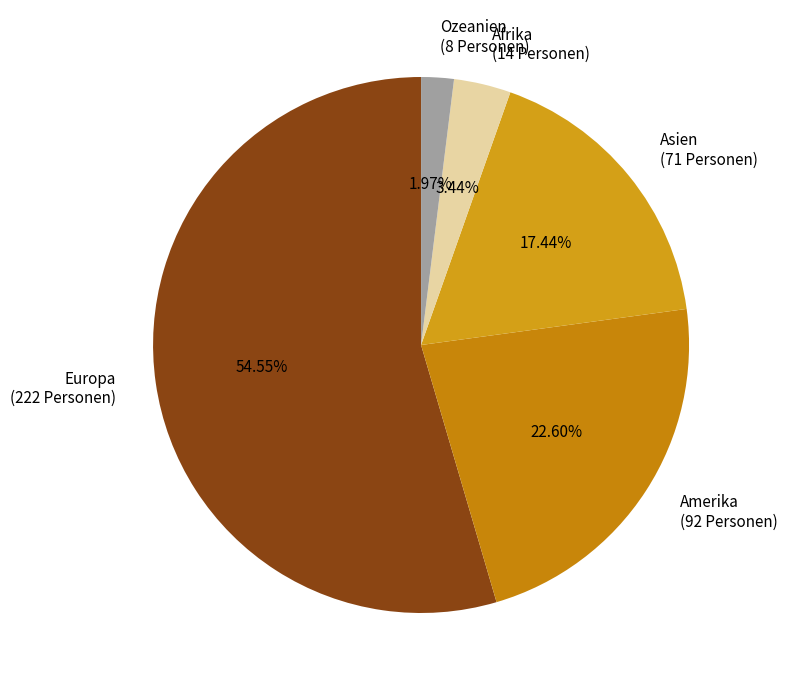

What is the ratio of the value at Ozeanien to the value at Amerika?

0.1